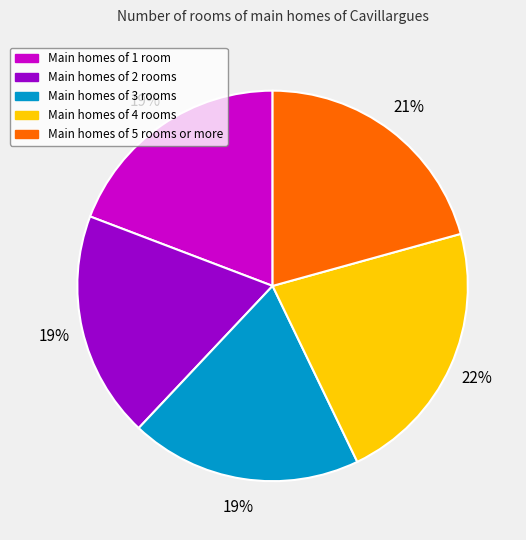

To the nearest percent, what is the difference between the largest and smallest slice percentages?

3%